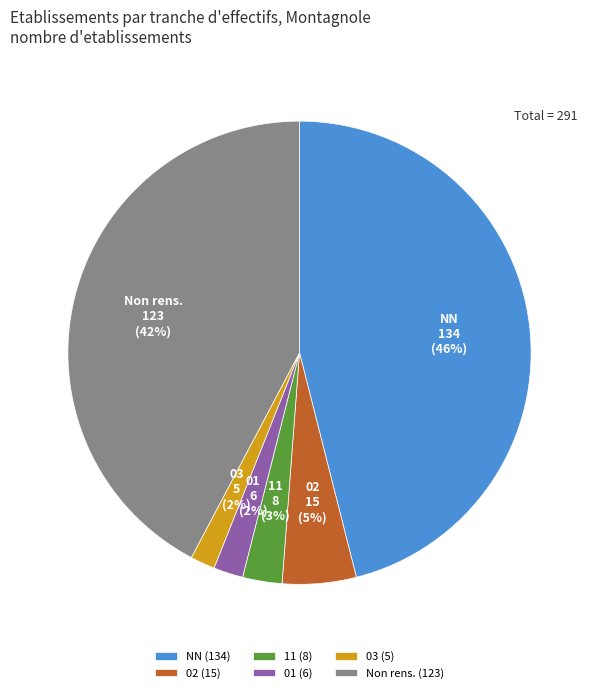

To the nearest percent, what portion does 01 represent?

2%